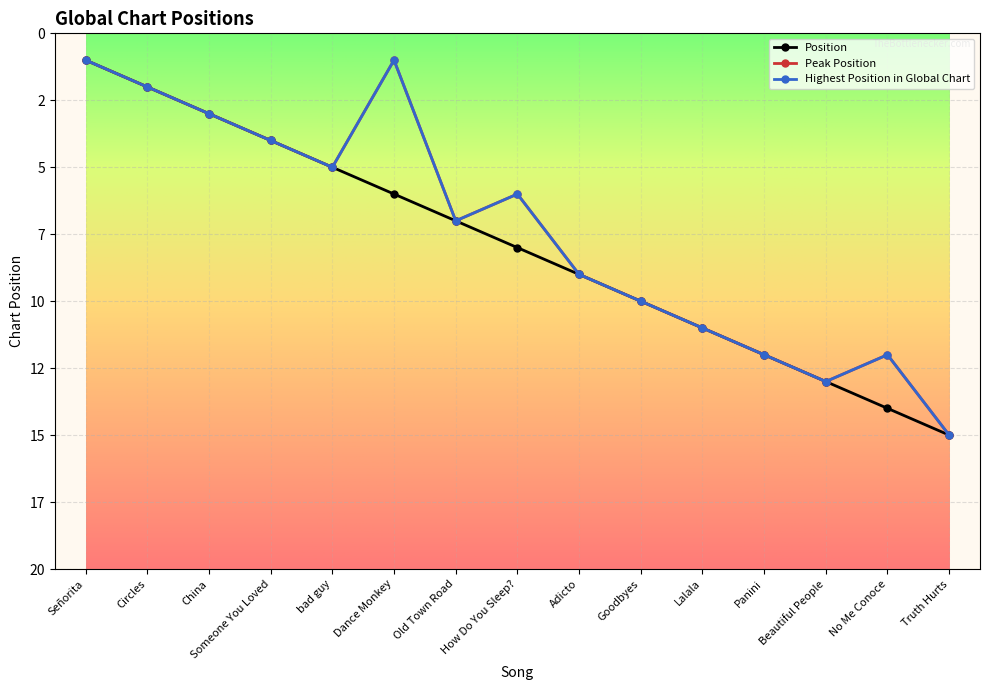

What position from the right is Truth Hurts?

1